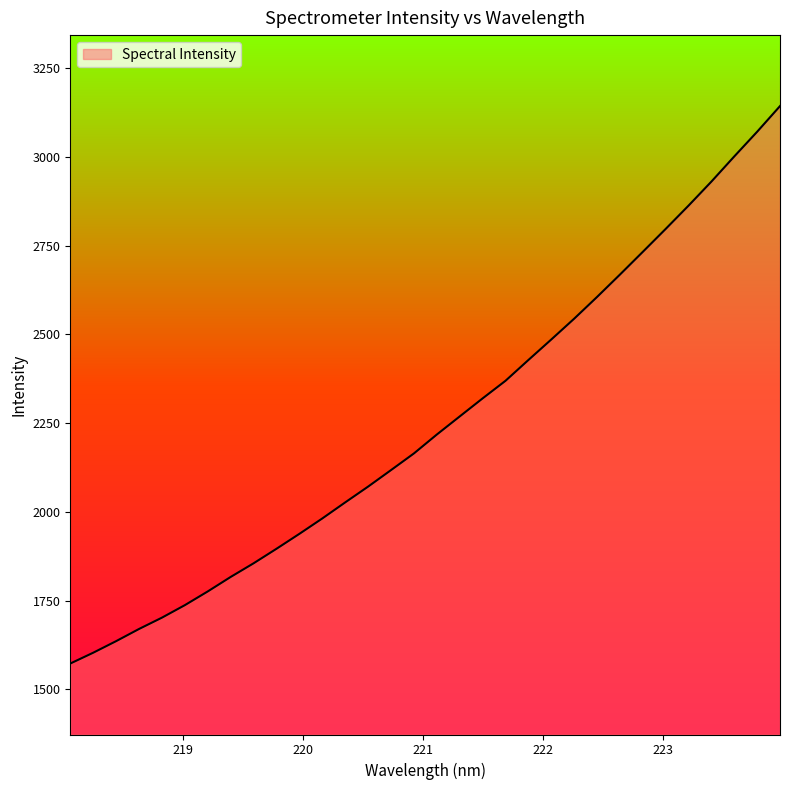

What is the smallest value displayed?

1572.3